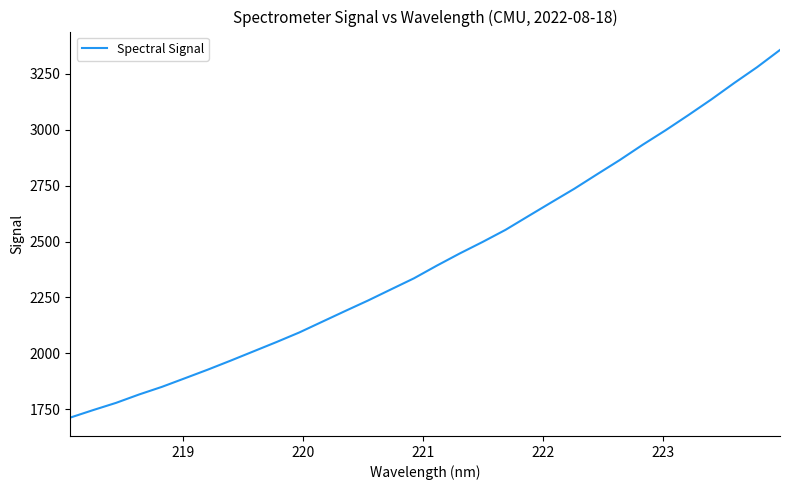

How many values exceed 2392?

16